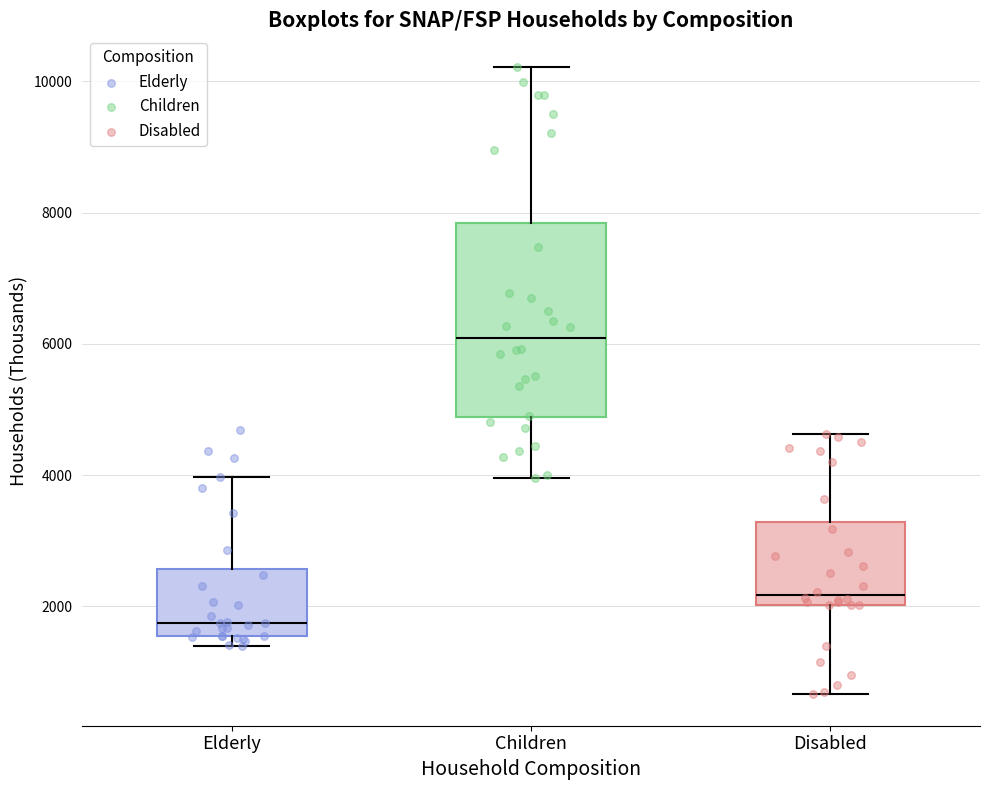

Comparing the boxes themselves (not the whiskers), which one is the tallest?

Children